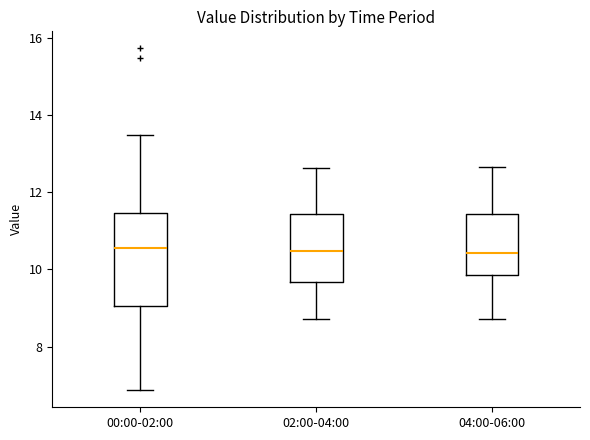

Where is the lower edge of the box for 04:00-06:00 on the y-axis? The values are not printed on the chart, so give them approximately, as read against the axis.

9.8